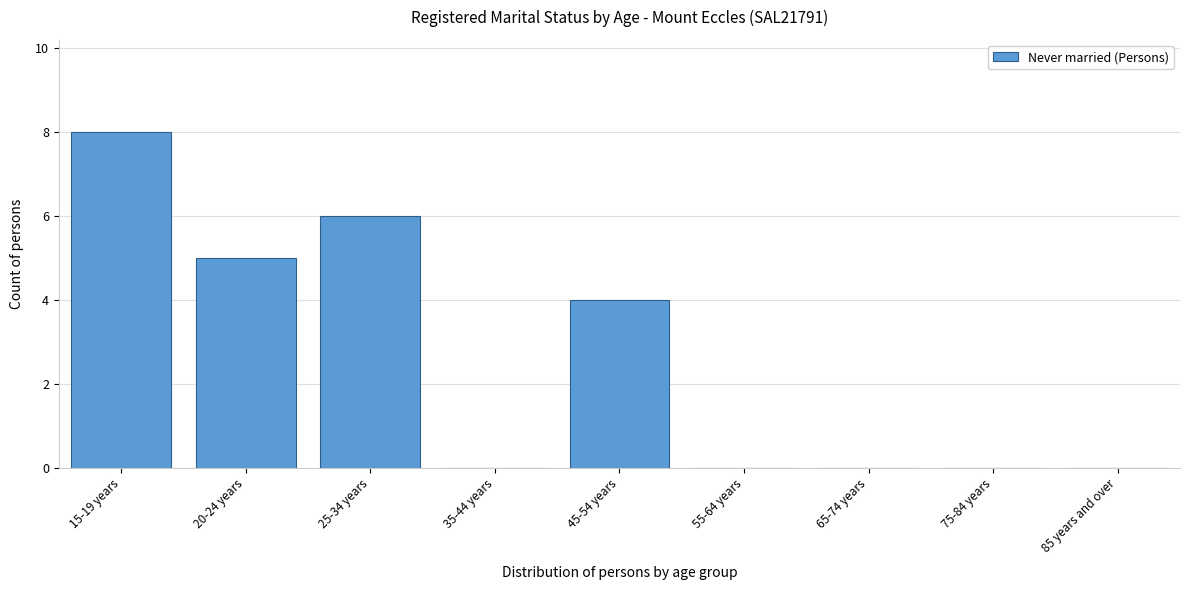

Reading left to right, transcribe all the data shown in this chart.

15-19 years=8	20-24 years=5	25-34 years=6	35-44 years=0	45-54 years=4	55-64 years=0	65-74 years=0	75-84 years=0	85 years and over=0